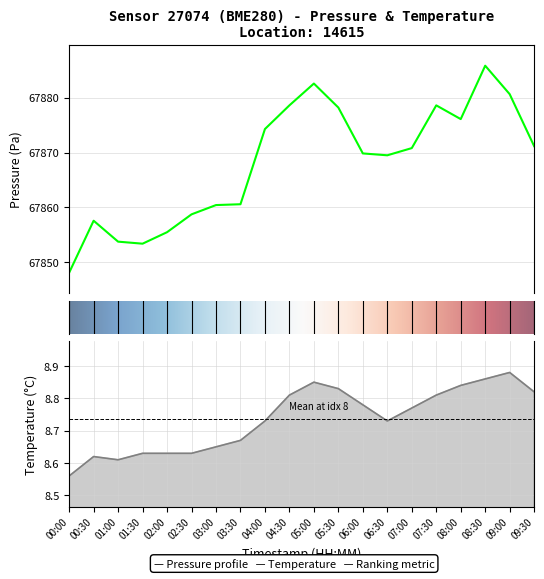

True or false: temperature has a value of 8.6 at 00:00.

True